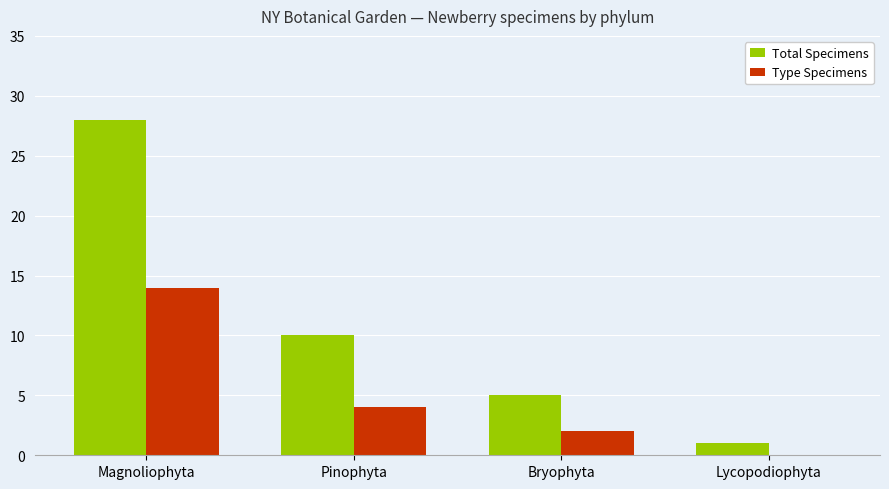

Count the number of data series in this chart.

2